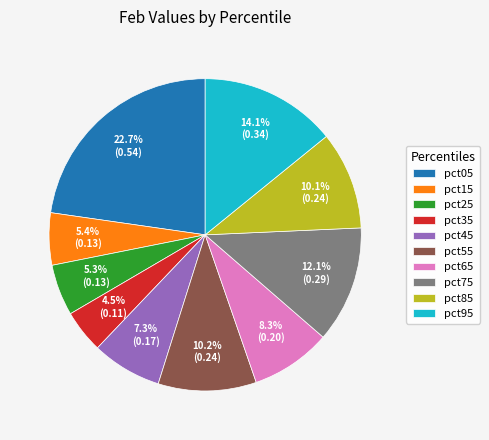

Which slice is the largest?

pct05